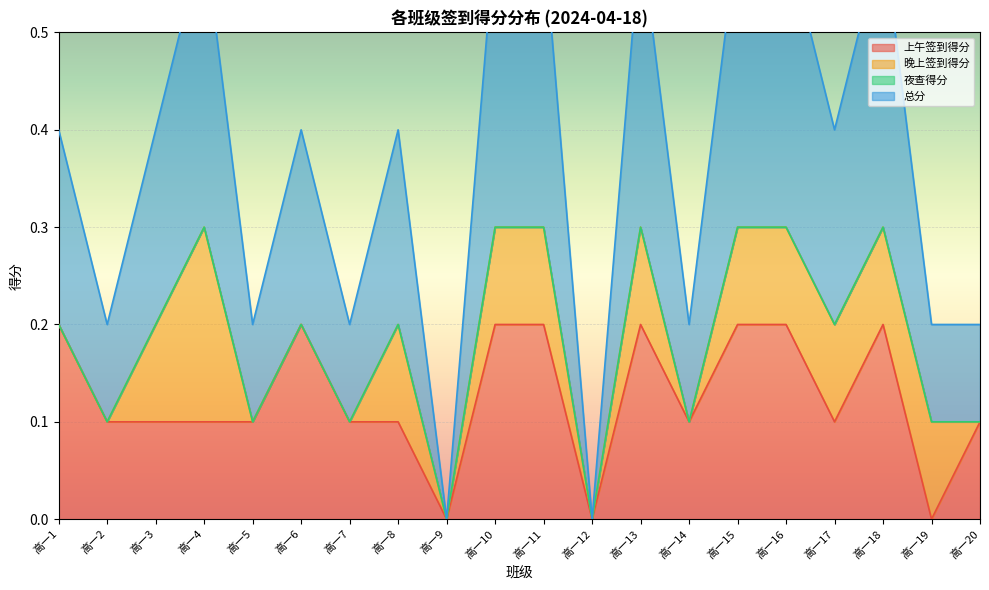

Which series changed the most between 高一14 and 高一20?

上午签到得分